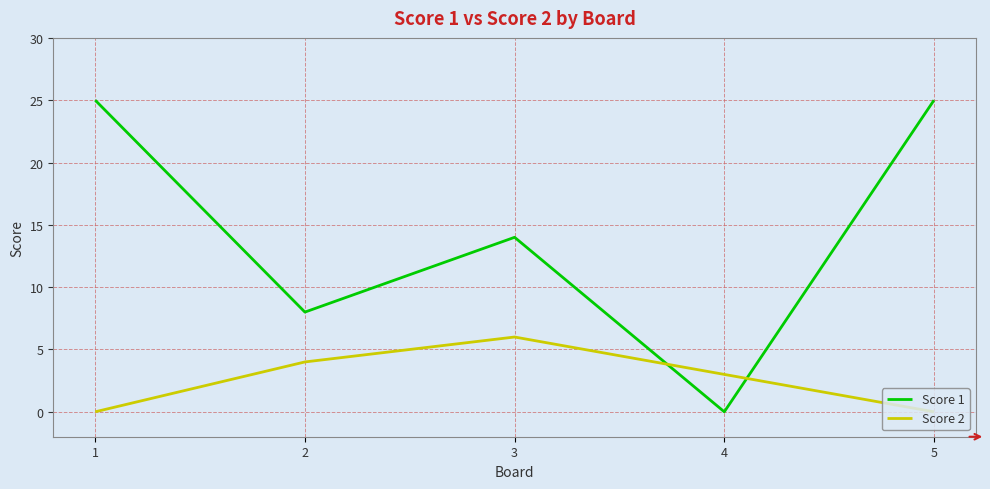

How many values in the Score 1 series are below 14?

2